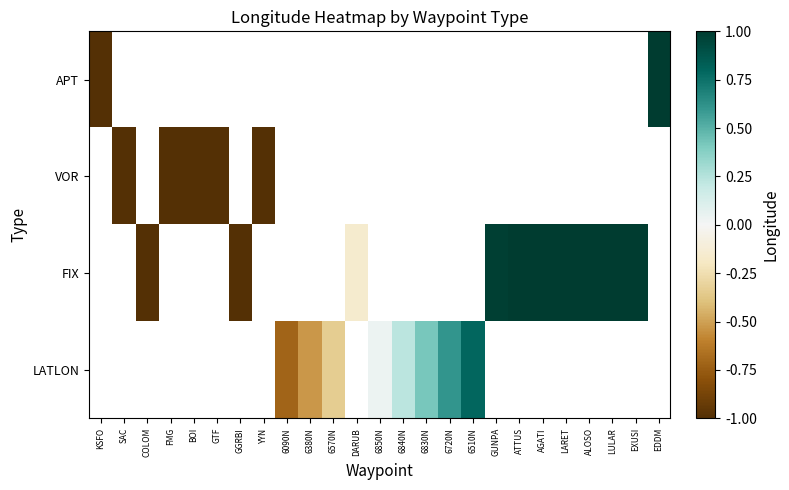

Is the value of LATLON at BOI greater than the value of FIX at ATTUS?

No